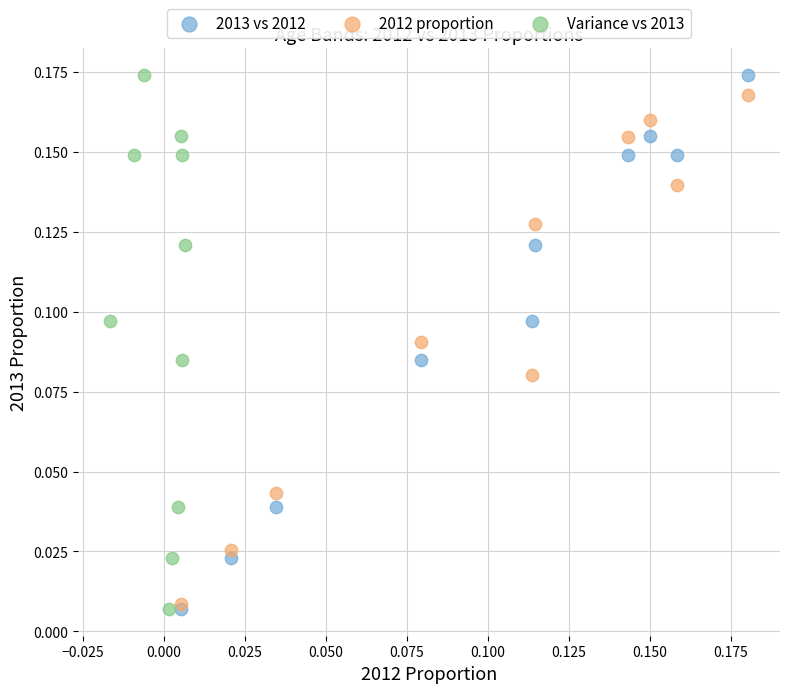

What are all the series names shown in the legend?

2013 vs 2012, 2012 proportion, Variance vs 2013